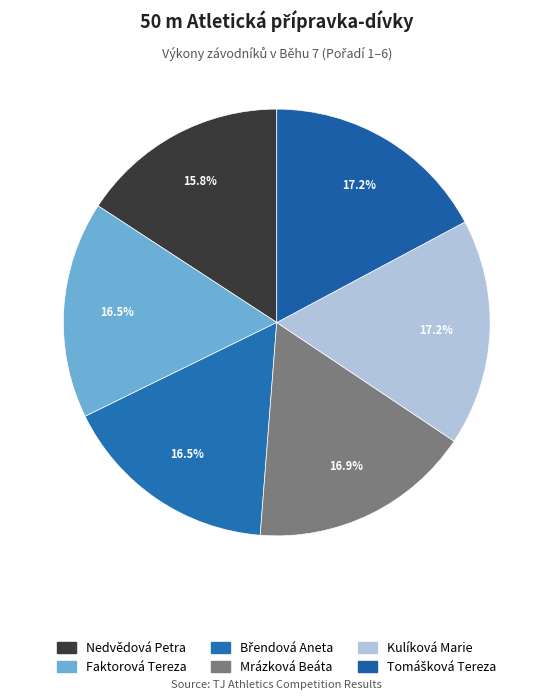

To the nearest percent, what percentage of the pie is Nedvědová Petra?

16%